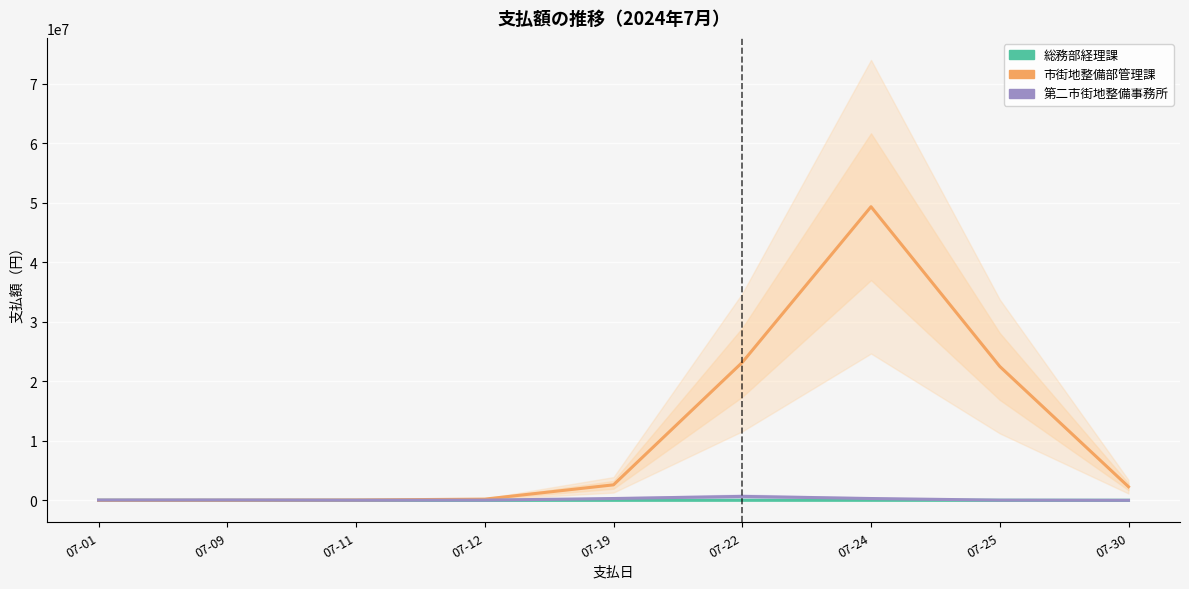

How many interior local valleys does the 総務部経理課 series have?

2